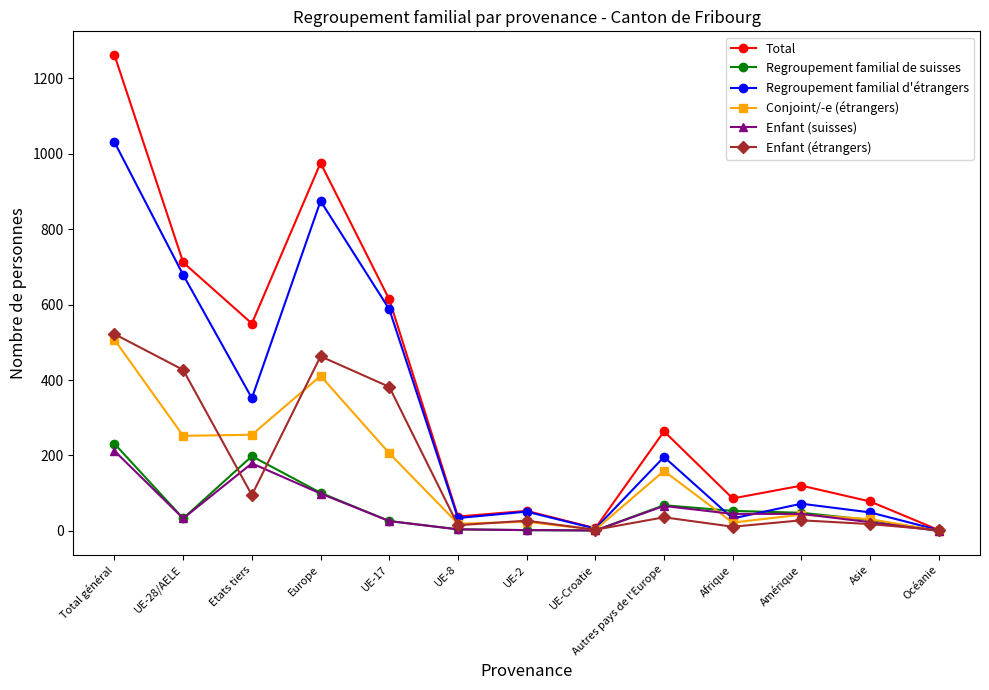

At which label does Conjoint/-e (étrangers) first exceed 43?

Total général